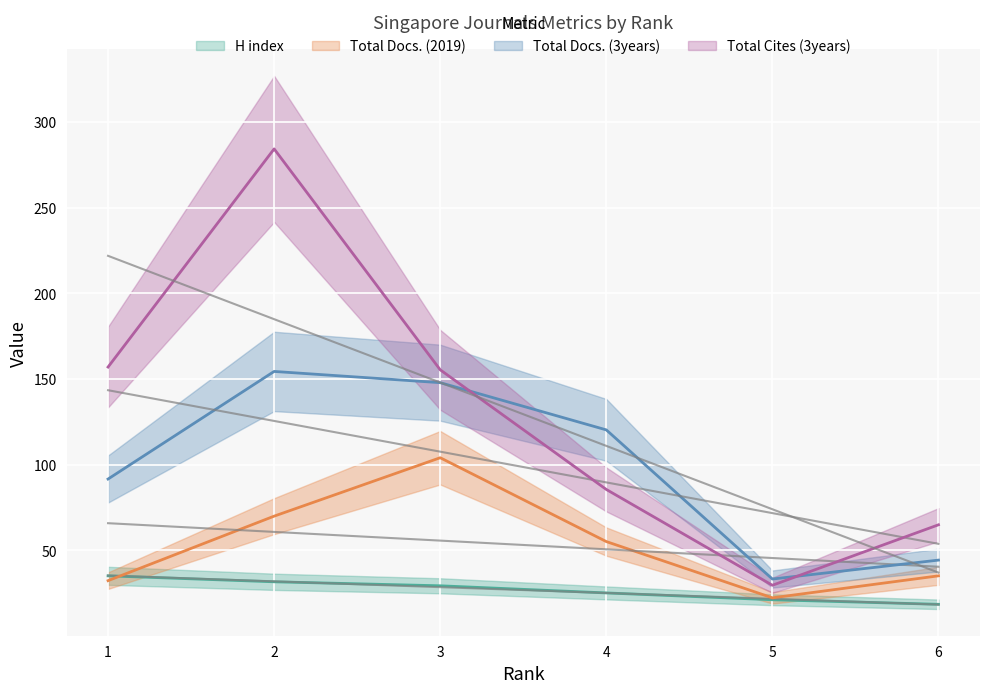

The value of H index at 1 is 48.1. True or false?

False